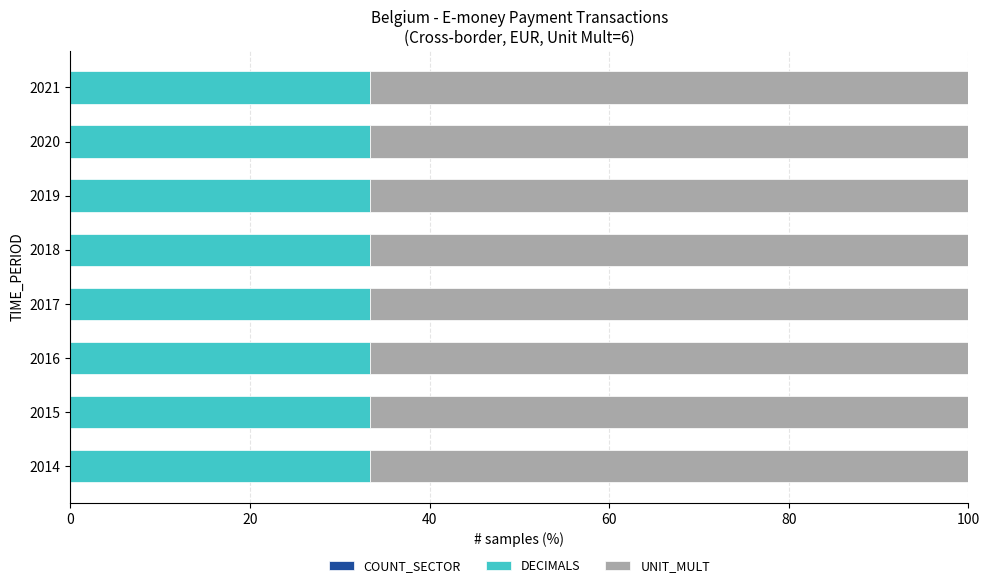

The DECIMALS series shows 1 at 2016. True or false?

False